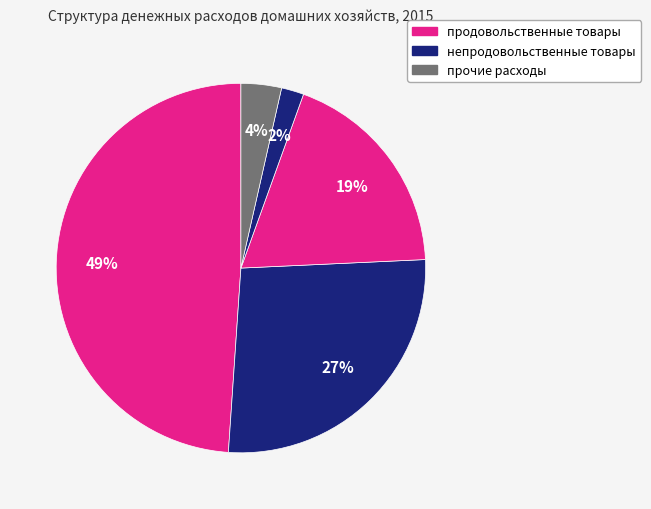

Is there any slice that represents more than half of the pie?

No